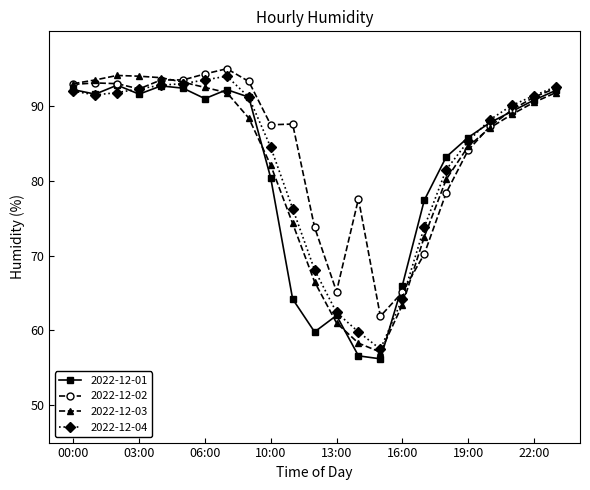

What is the highest value of the 2022-12-02 series?

95.0